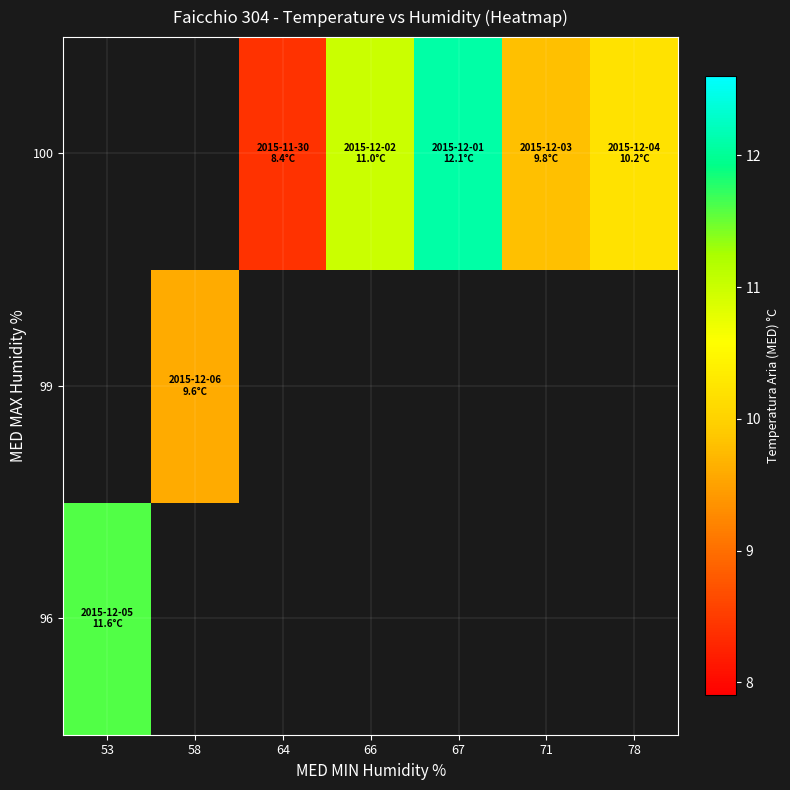

How many categories are shown in the chart?

7